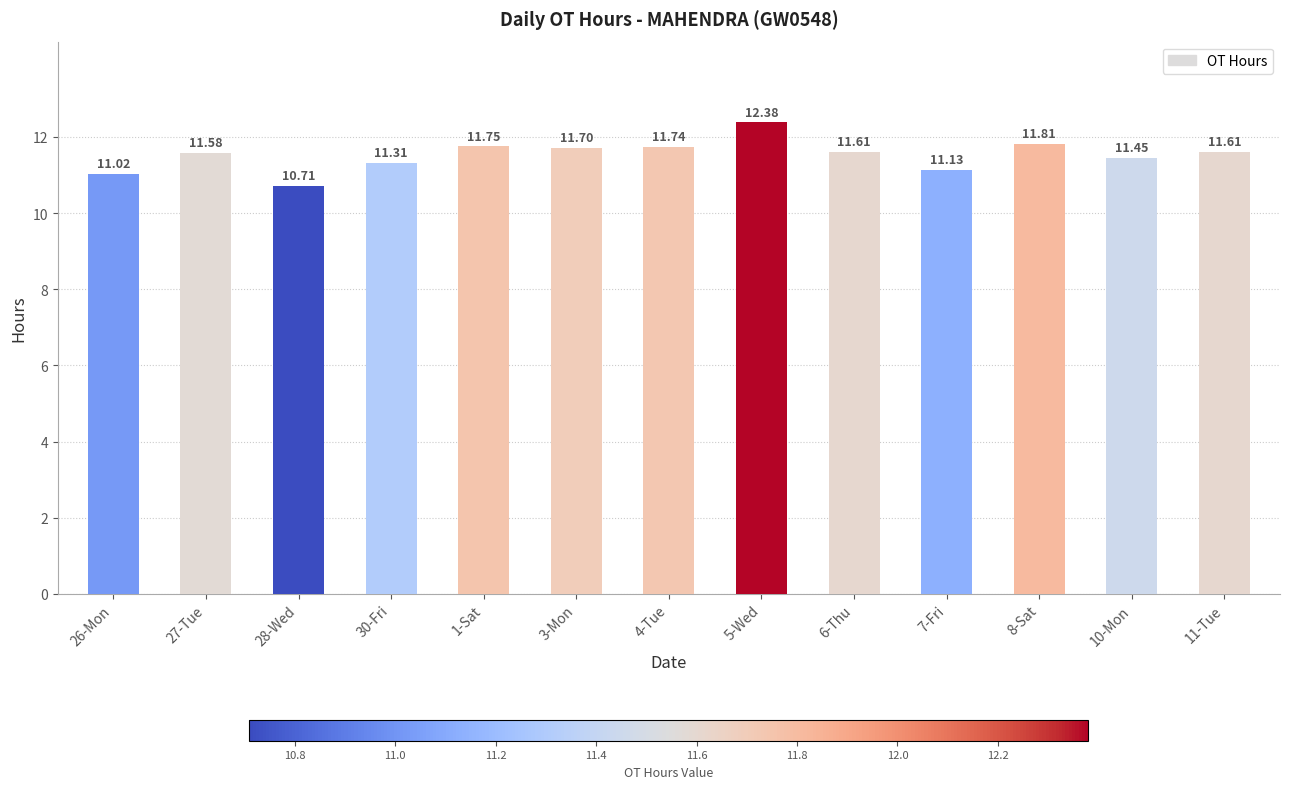

What is the difference between the values at 7-Fri and 3-Mon?

0.6